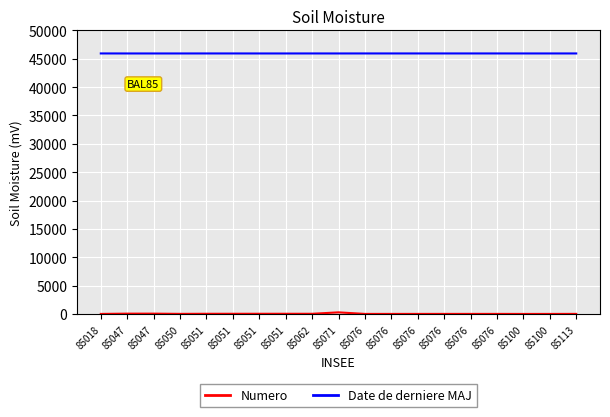

Count the number of categories in the chart.

19